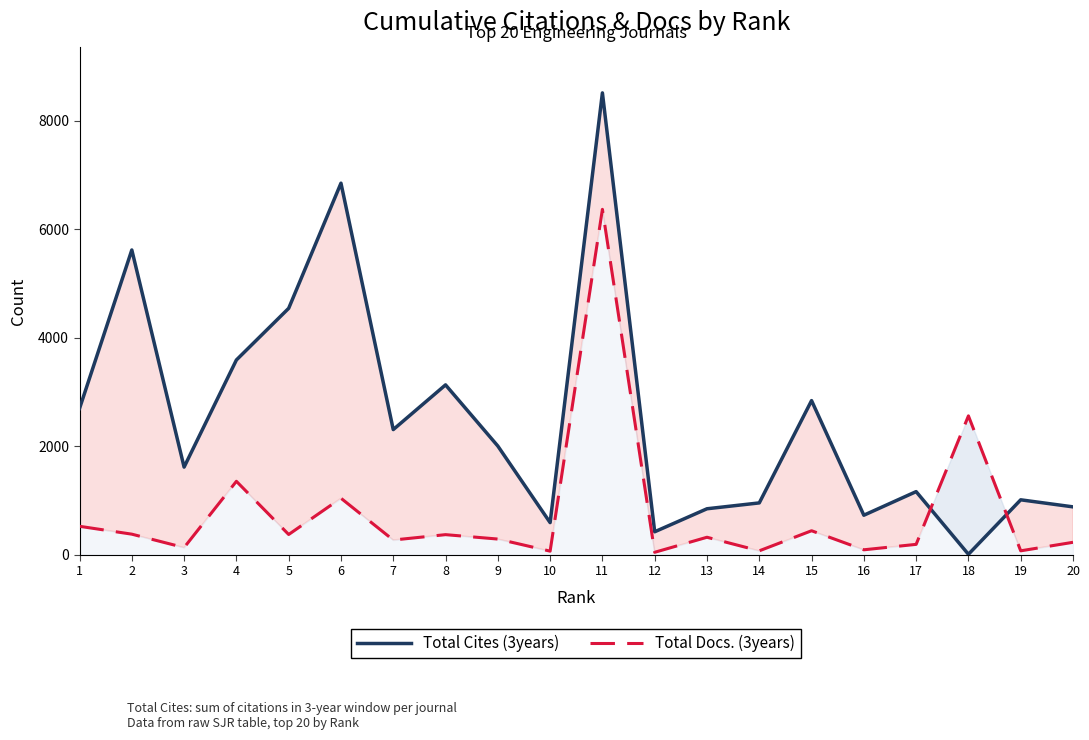

What is the difference between the second highest and minimum values in the Total Docs. (3years) series?

2514